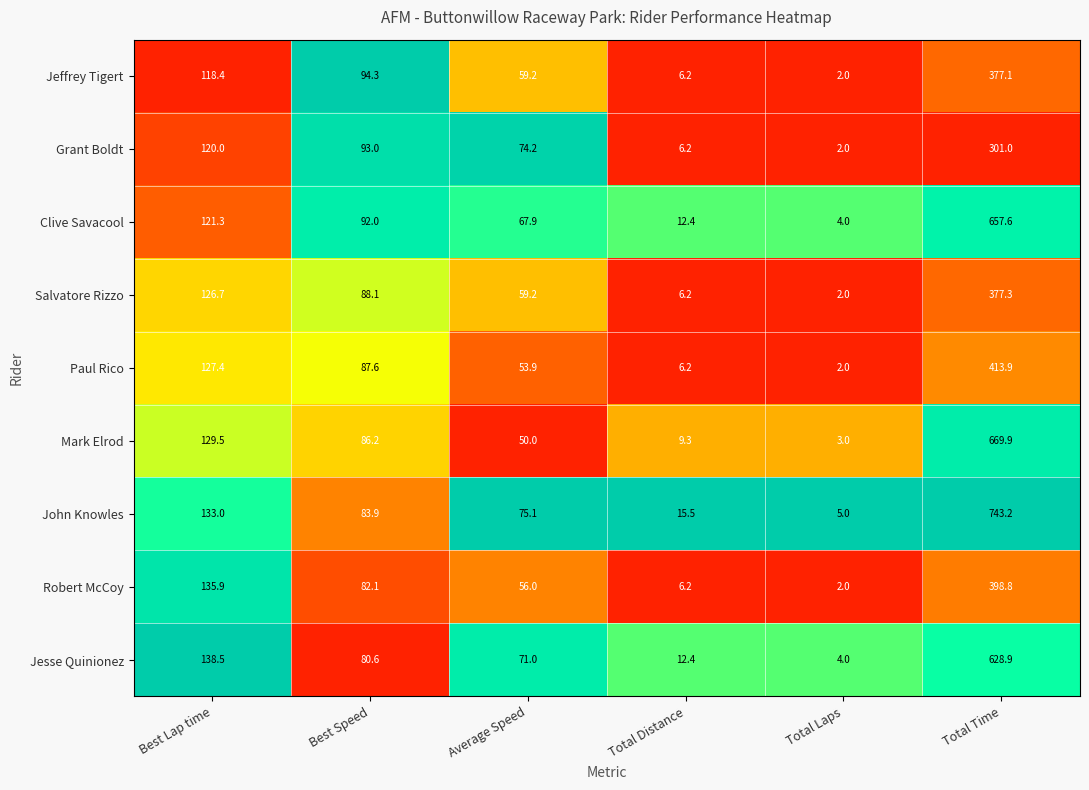

Which category has the lowest value in the Salvatore Rizzo series?

Total Laps